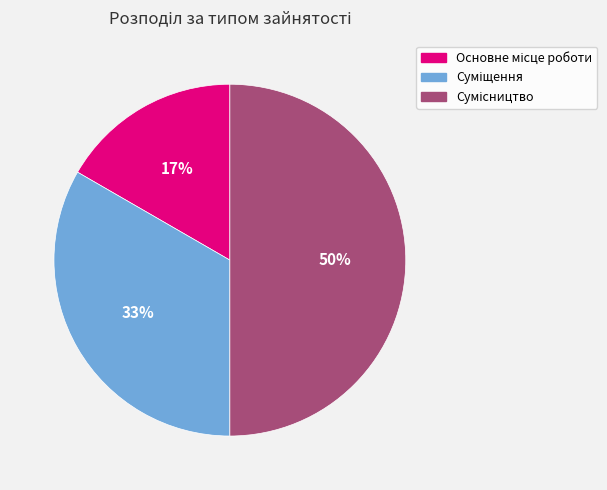

To the nearest percent, what is the average slice percentage?

33%